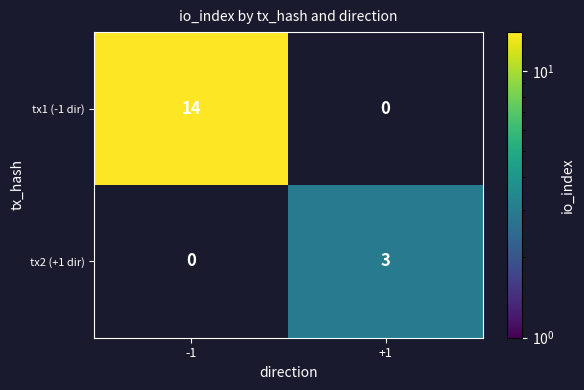

Reading right to left, what are all the values shown in this chart?

tx1 (-1 dir): 0	14
tx2 (+1 dir): 3	0